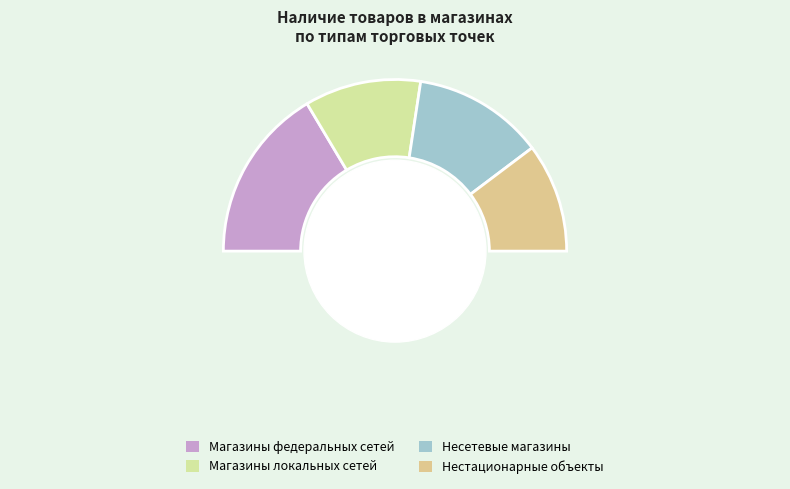

Is Крупа рисовая the majority of the pie?

No